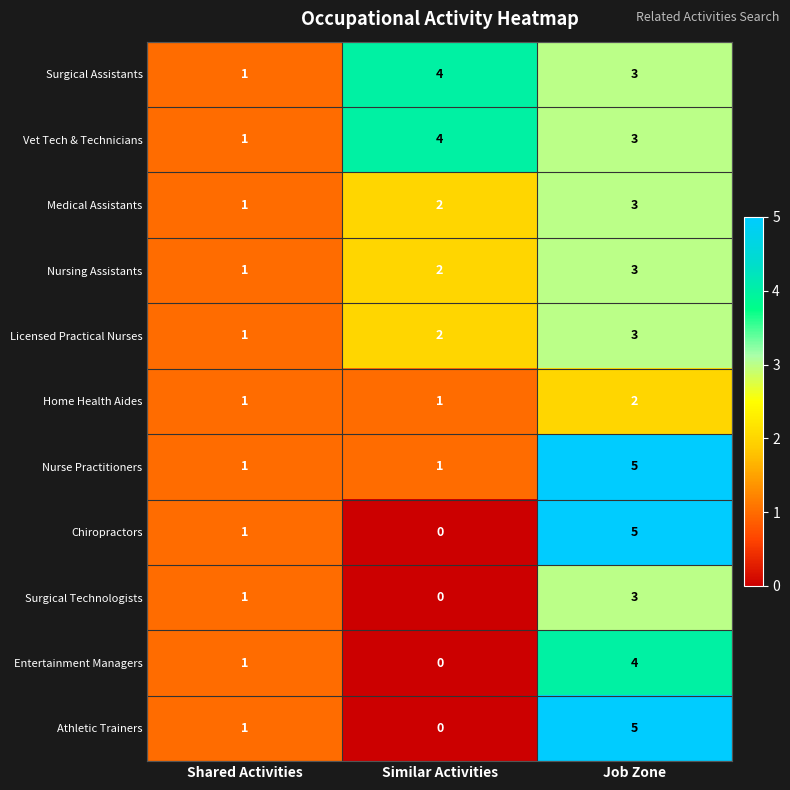

What is the sum of all Athletic Trainers values?

6